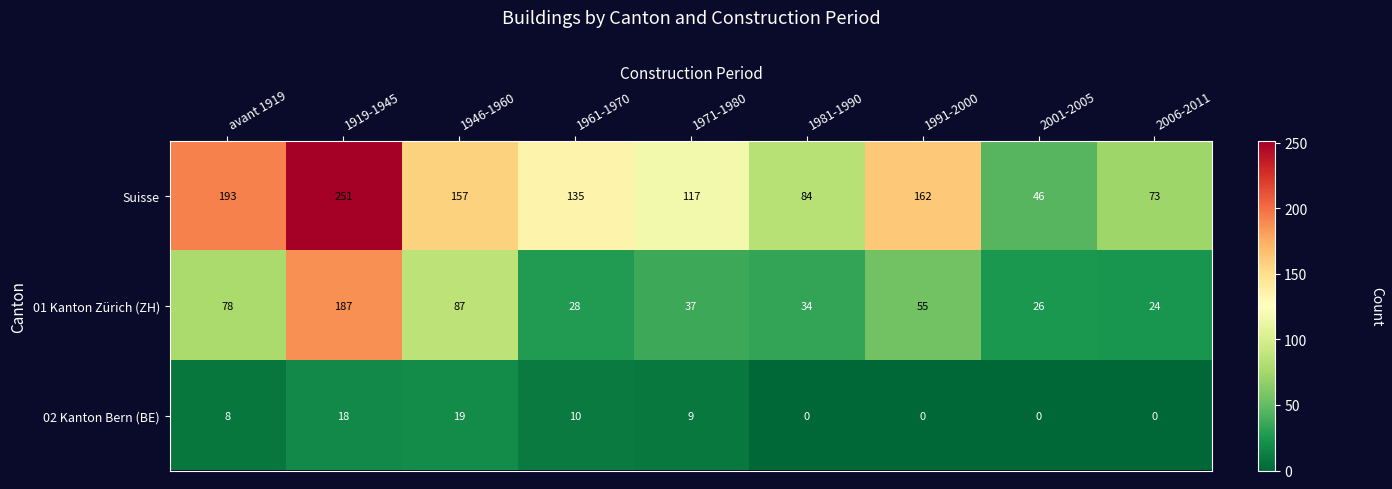

The value of 01 Kanton Zürich (ZH) at avant 1919 is 119. True or false?

False